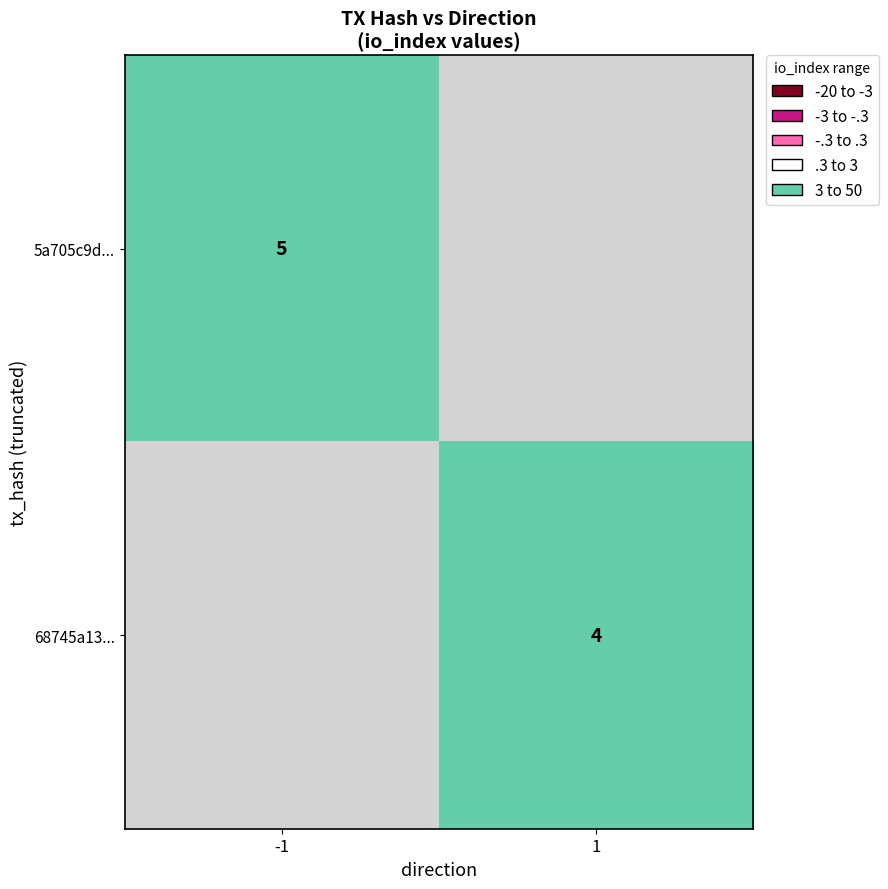

True or false: 5a705c9d... has a value of 5 at -1.

True